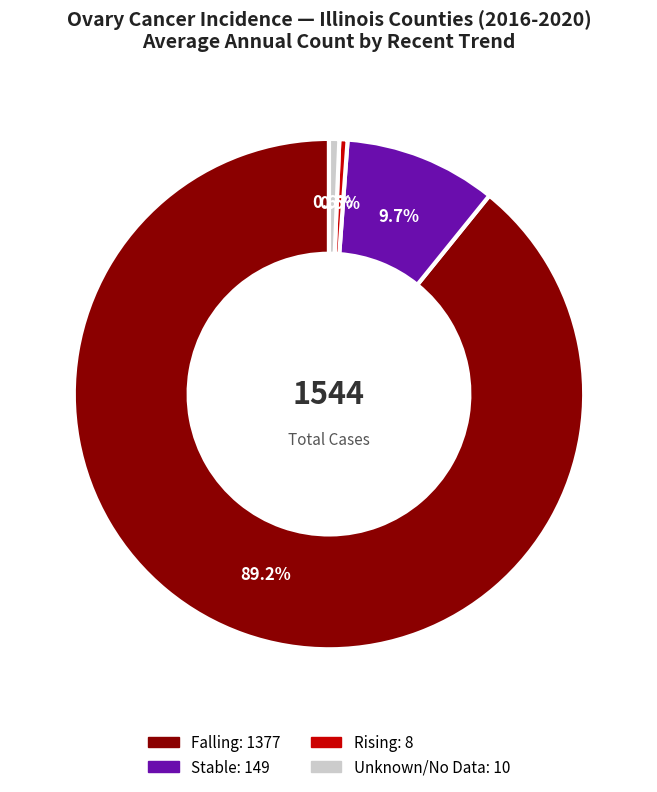

Is there any slice that represents more than half of the pie?

Yes